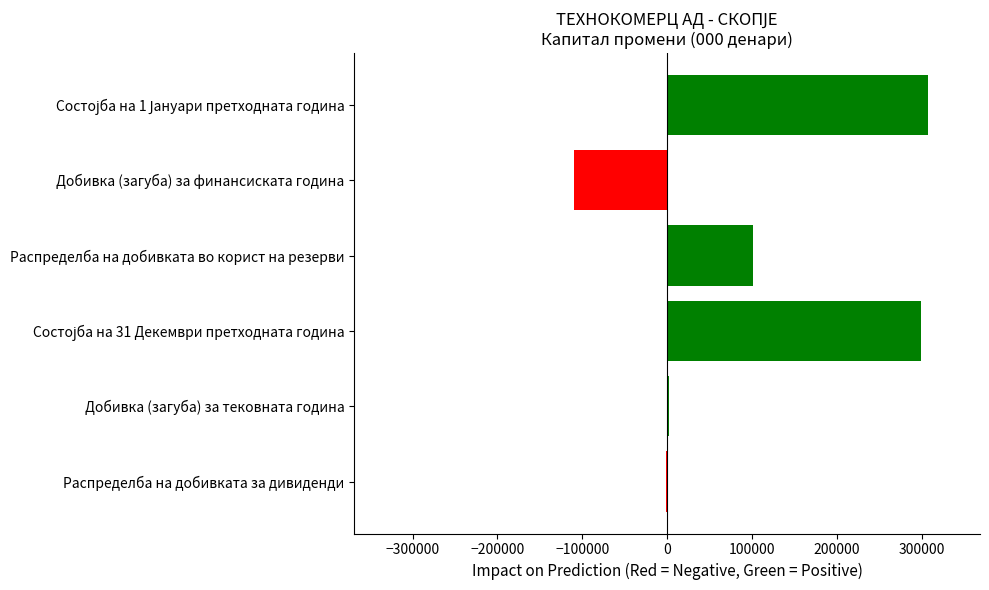

Read the value at Добивка (загуба) за финансиската година.

-109329